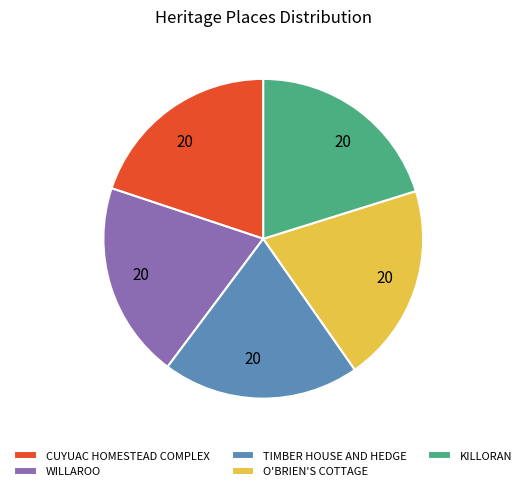

What is the ratio of the value at CUYUAC HOMESTEAD COMPLEX to the value at TIMBER HOUSE AND HEDGE?

1.0